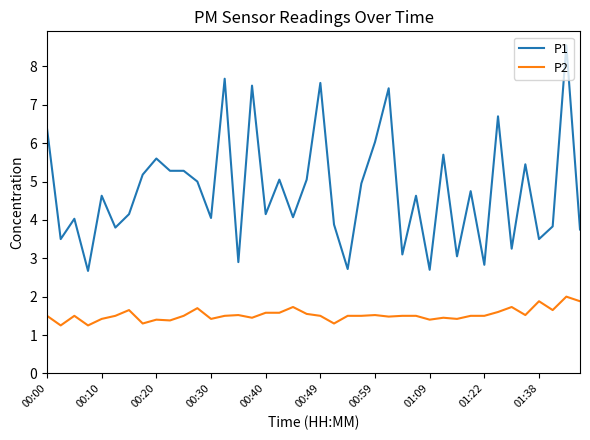

What is the lowest value of the P1 series?

2.7